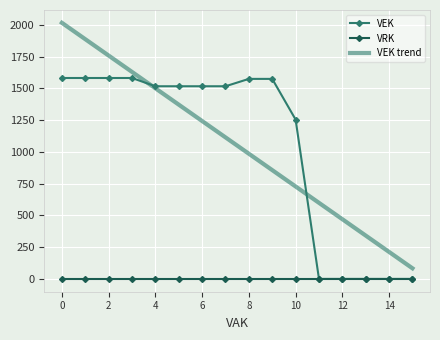

Which series has the largest range (max minus min)?

VEK trend